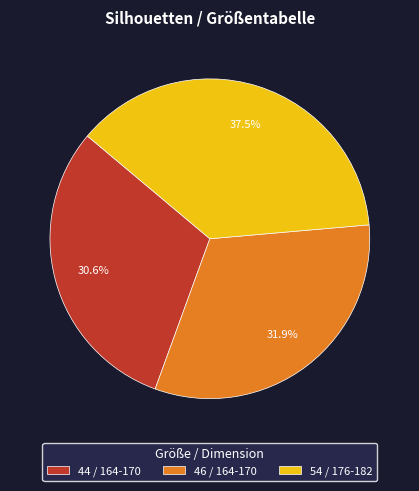

Is it true that 46 / 164-170 is 43% of the pie?

False